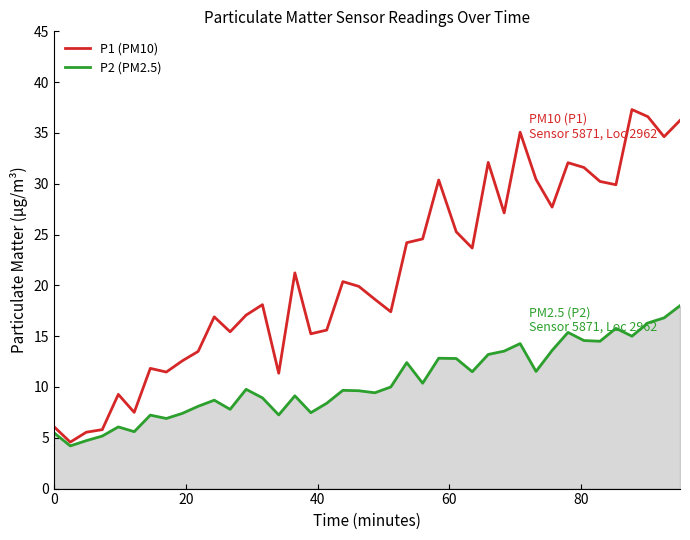

List the series in order of their overall mean, highest first.

P1 (PM10), P2 (PM2.5)